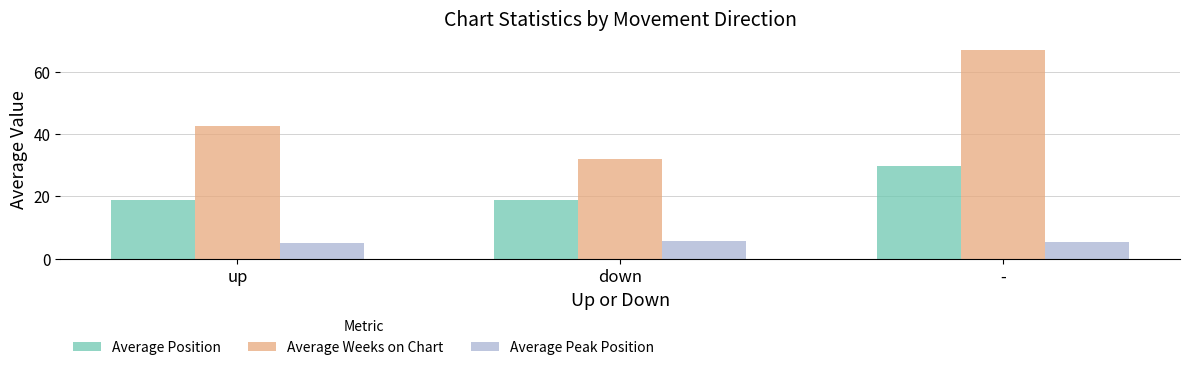

What is the label of the 2nd bar from the left?

down